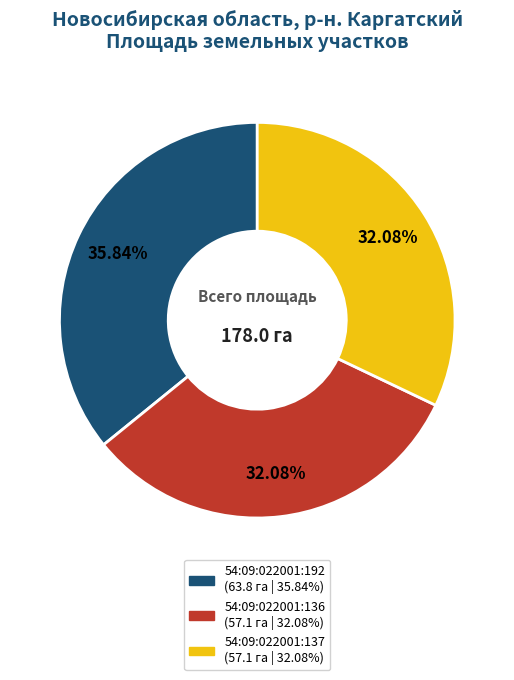

Does 54:09:022001:136 represent more than half of the total?

No